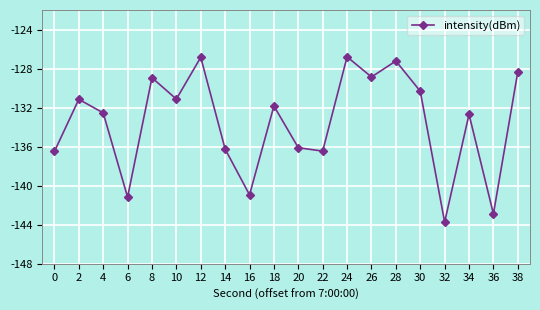

The value at 2 is -131.2. True or false?

True